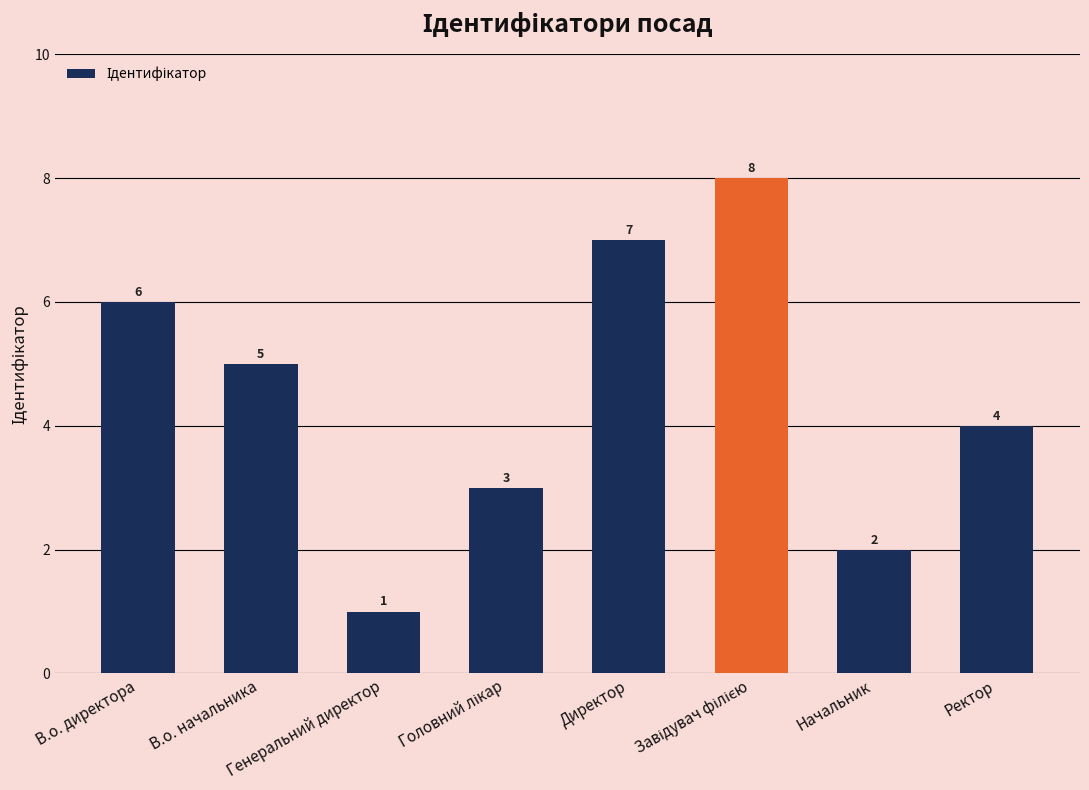

Reading left to right, transcribe all the data shown in this chart.

6	5	1	3	7	8	2	4